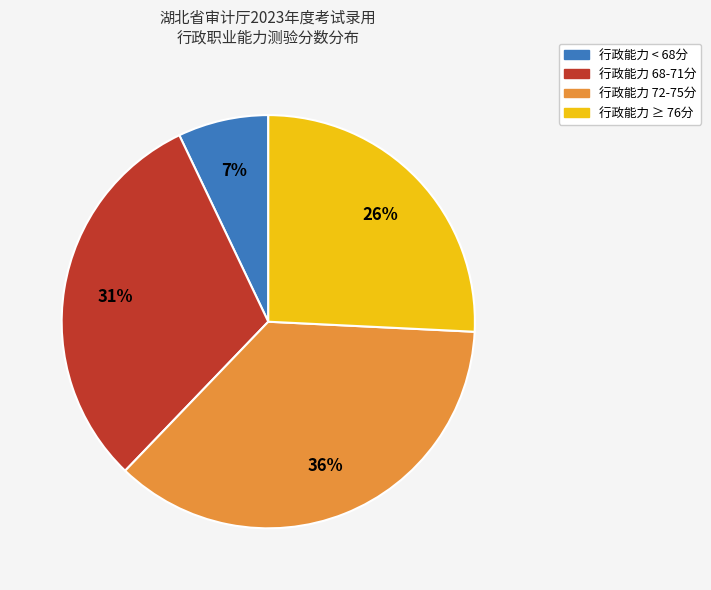

Is there a majority slice in this chart?

No